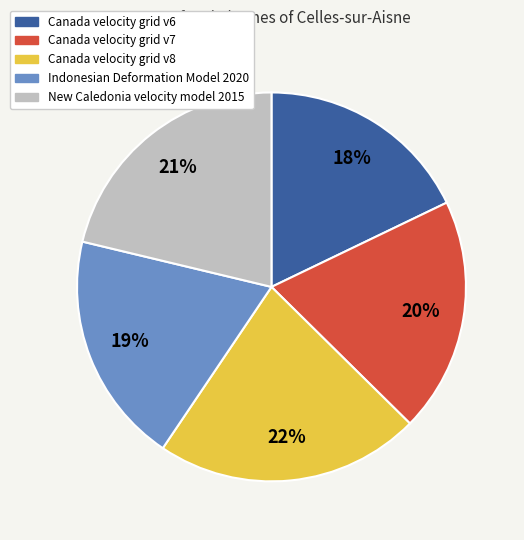

Is there a majority slice in this chart?

No